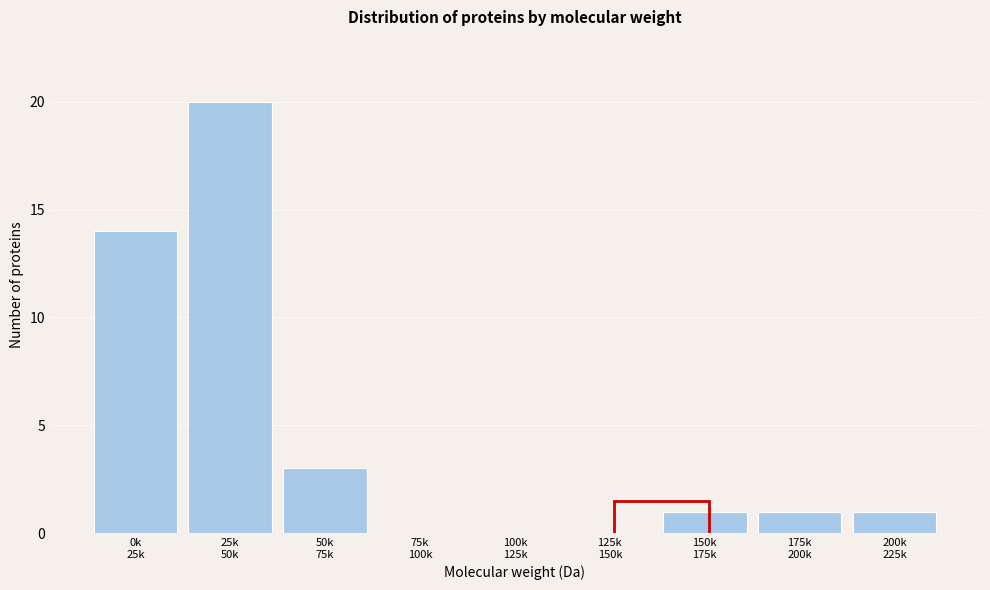

What is the greatest value displayed?

20